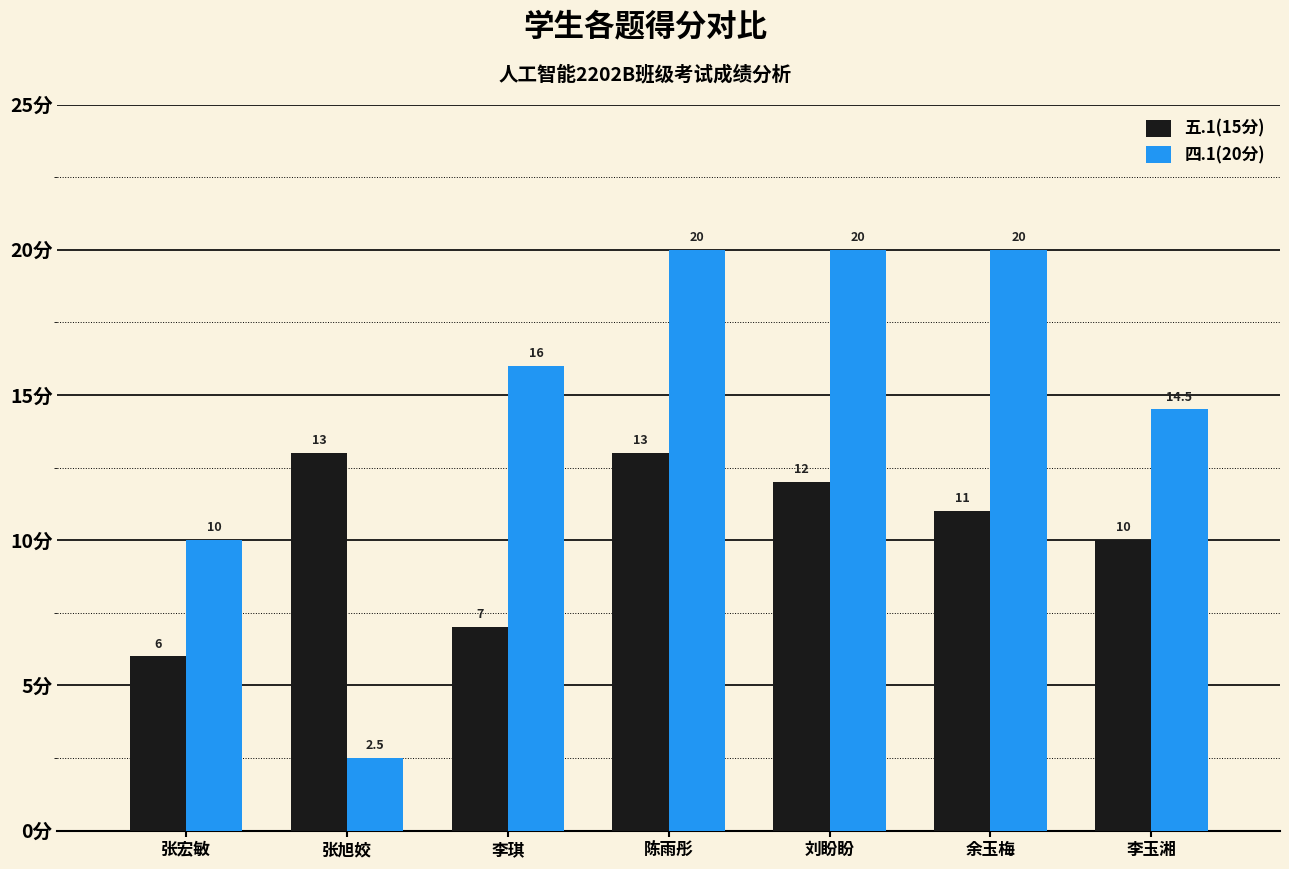

What is the label of the 4th bar from the right?

陈雨彤